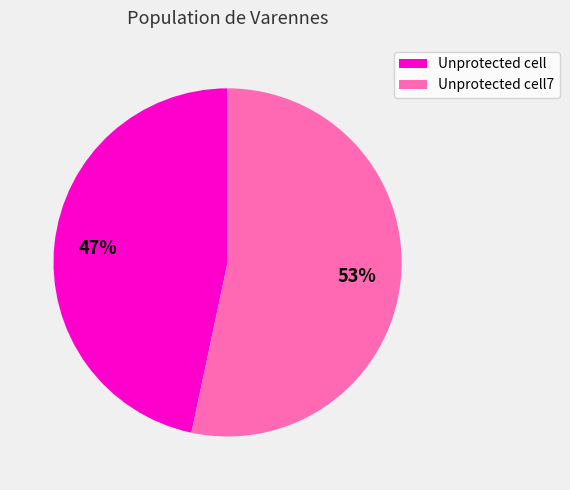

Is there any slice that represents more than half of the pie?

Yes